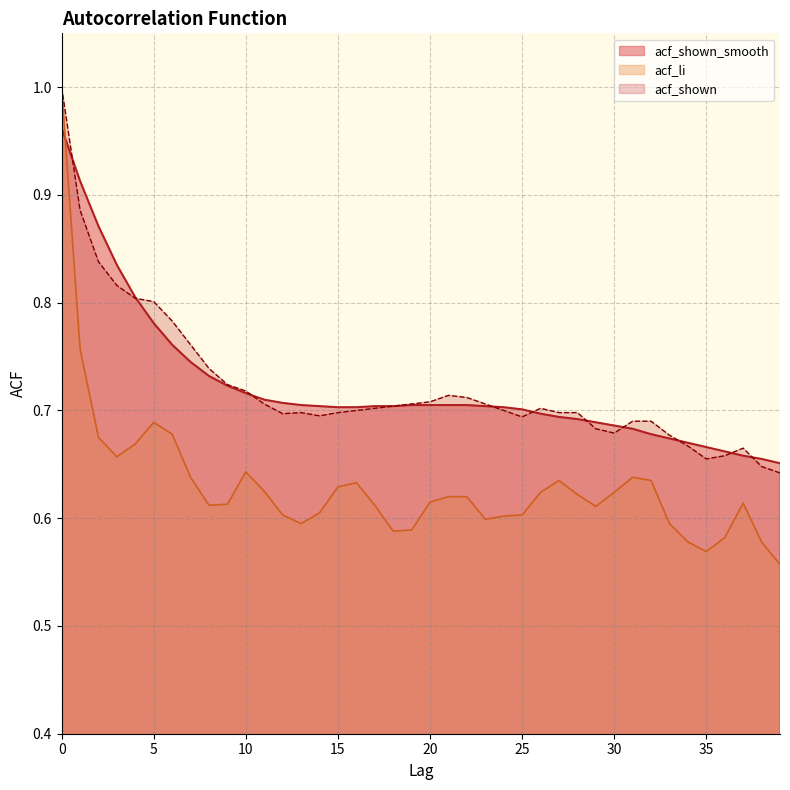

How many acf_shown values are between 0 and 1?

40